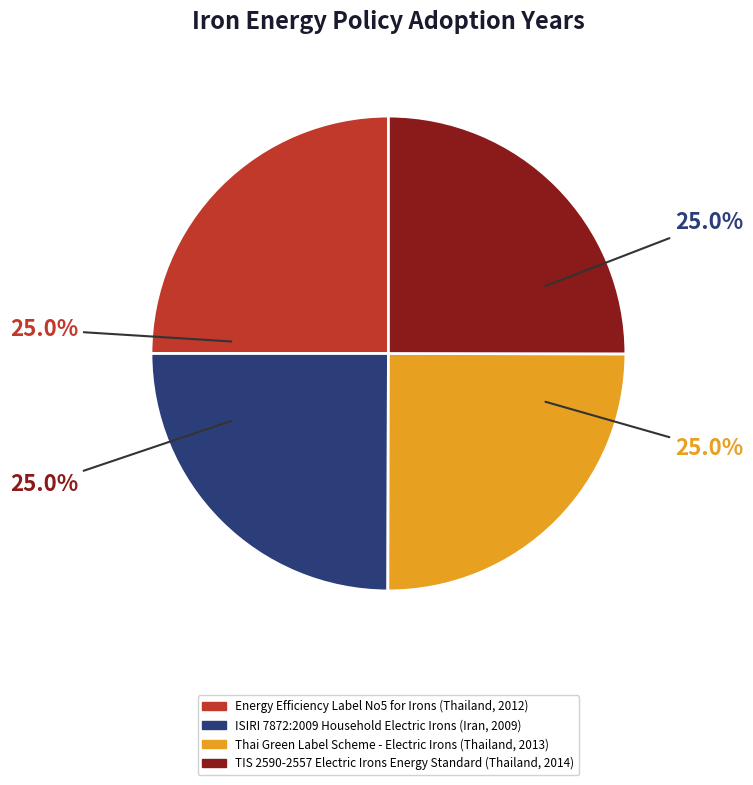

Is it true that TIS 2590-2557 Electric Irons Energy Standard (Thailand, 2014) is 19% of the pie?

False